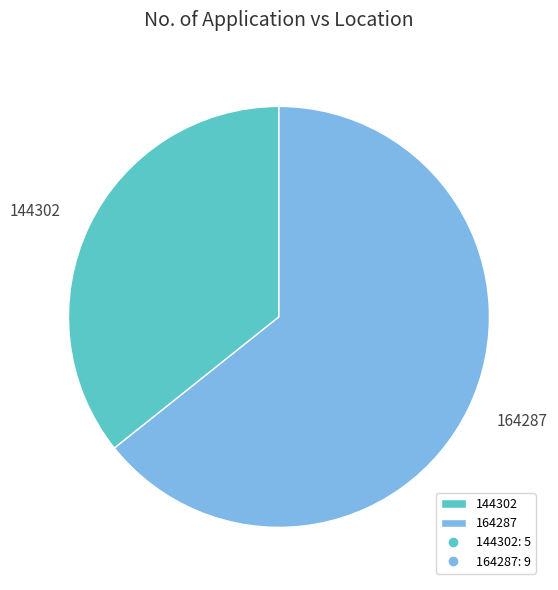

Is there a majority slice in this chart?

Yes